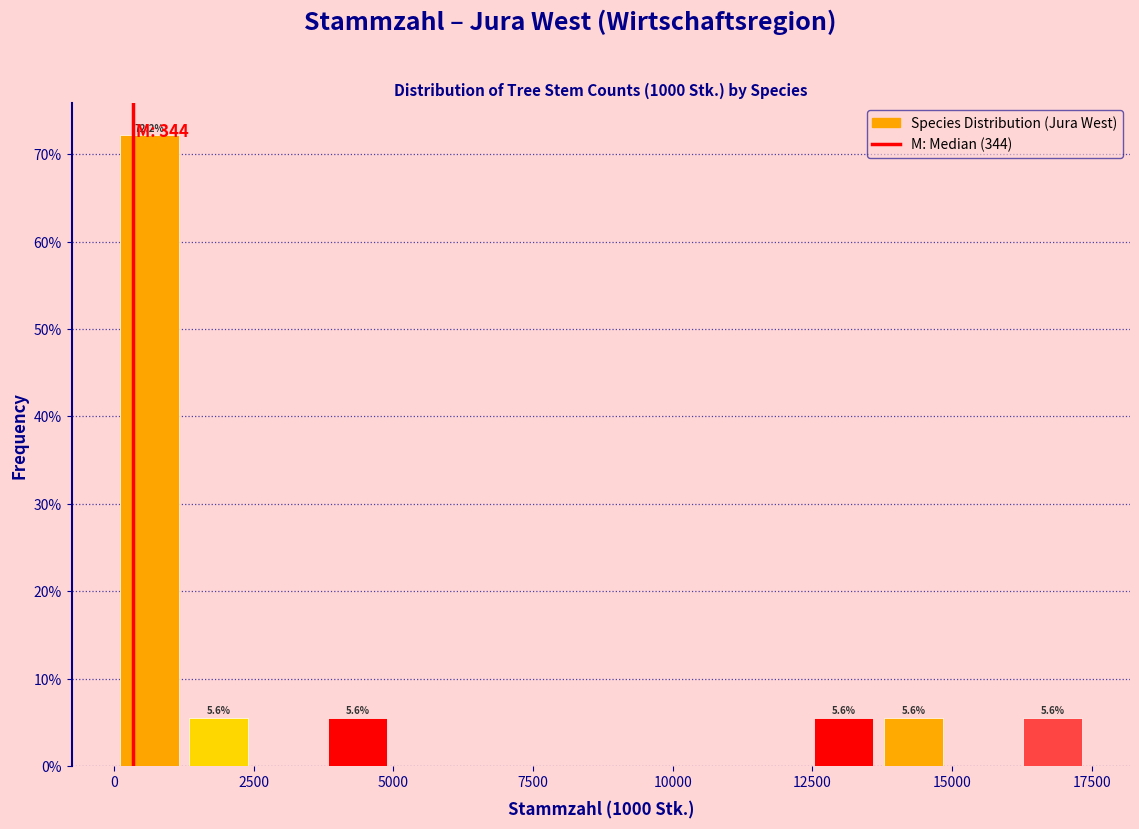

Read against the x-axis, roughly where is the centre of the tallest bar?

500